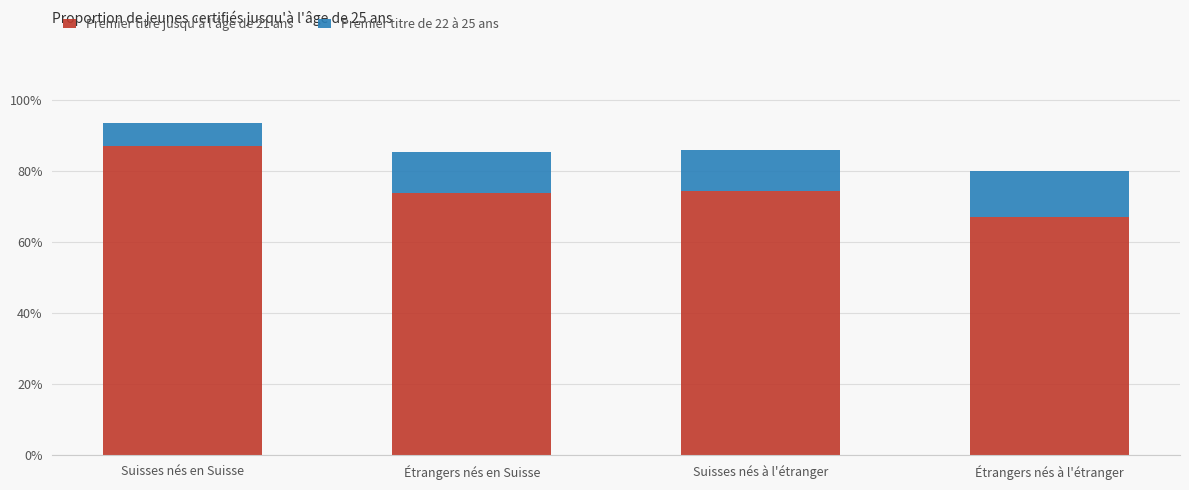

Which series has the largest range (max minus min)?

Premier titre jusqu'à l'âge de 21 ans